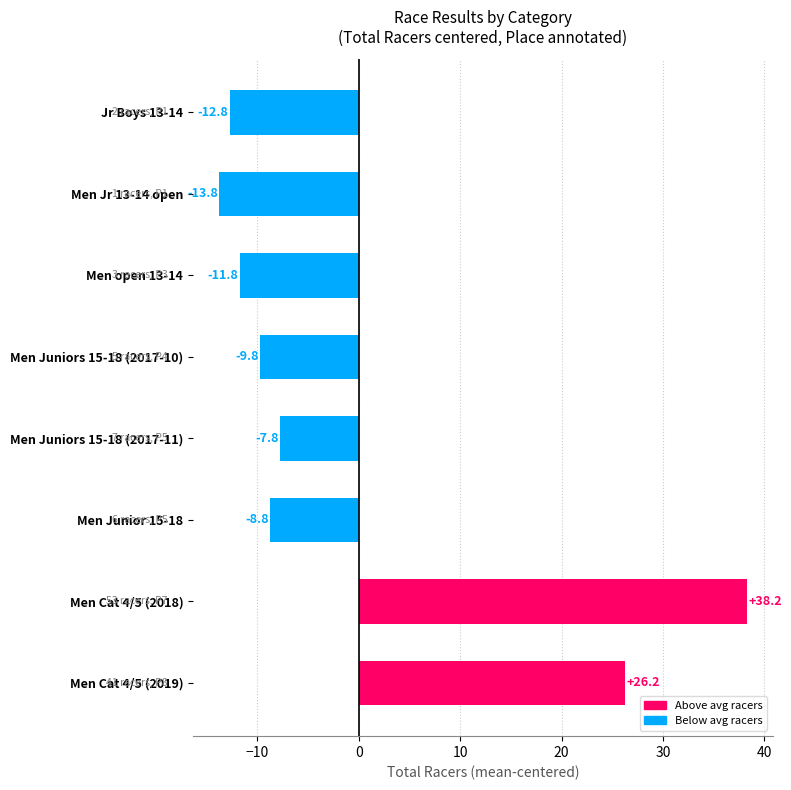

At which category does the chart reach its minimum across all series?

Men Jr 13-14 open